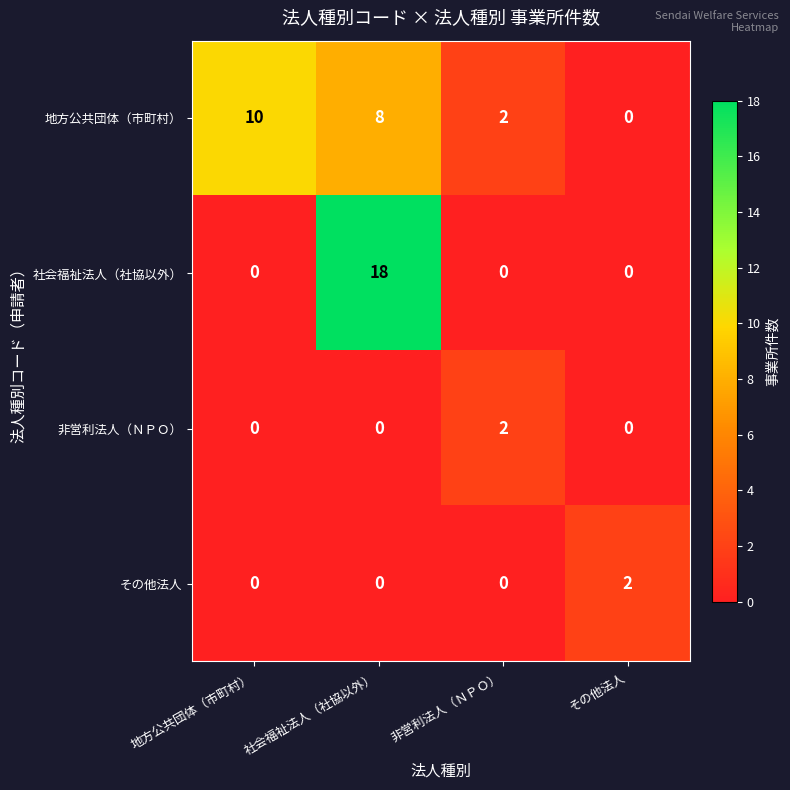

The value of その他法人 at 非営利法人（ＮＰＯ） is -1. True or false?

False